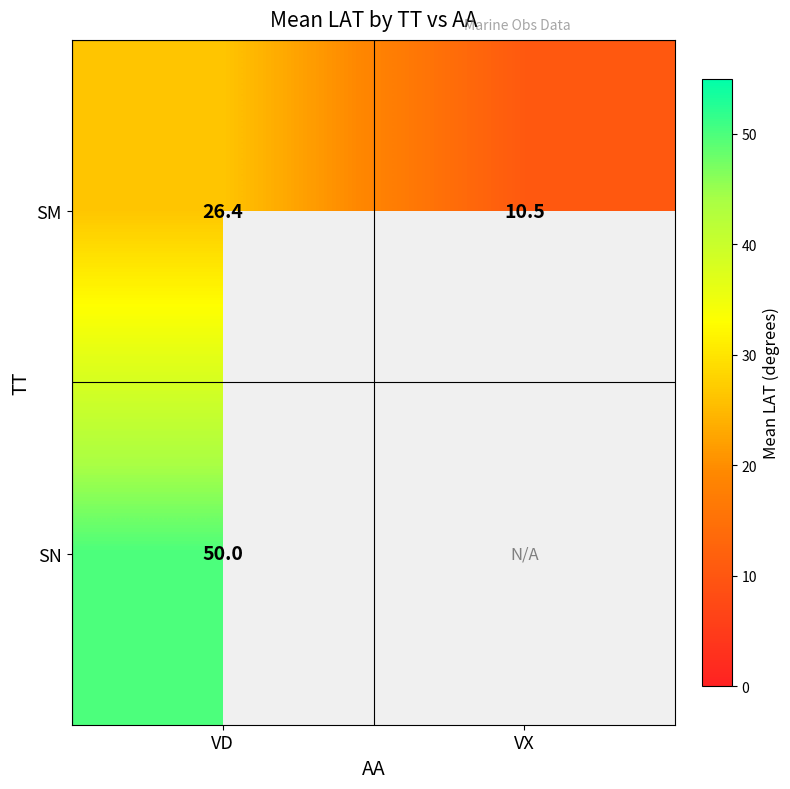

Where is SM nearest to the value 18?

VX